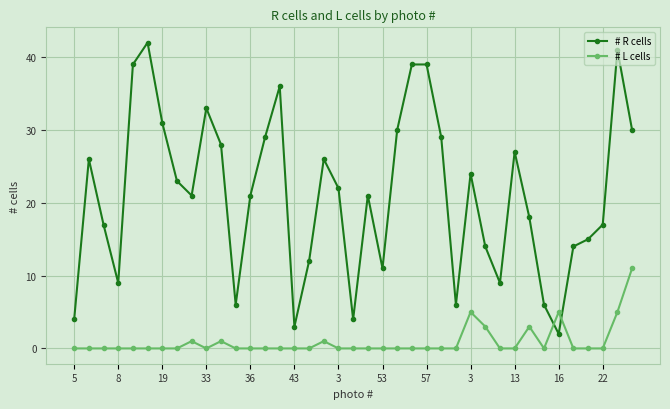

Which series has the largest range (max minus min)?

# R cells